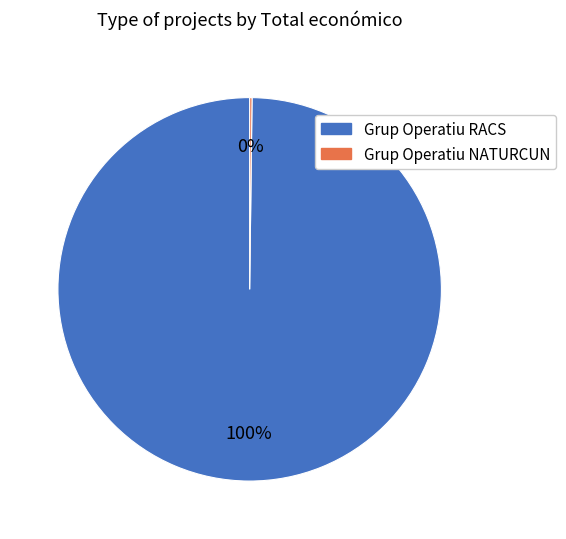

What is the largest slice in the pie chart?

Grup Operatiu RACS